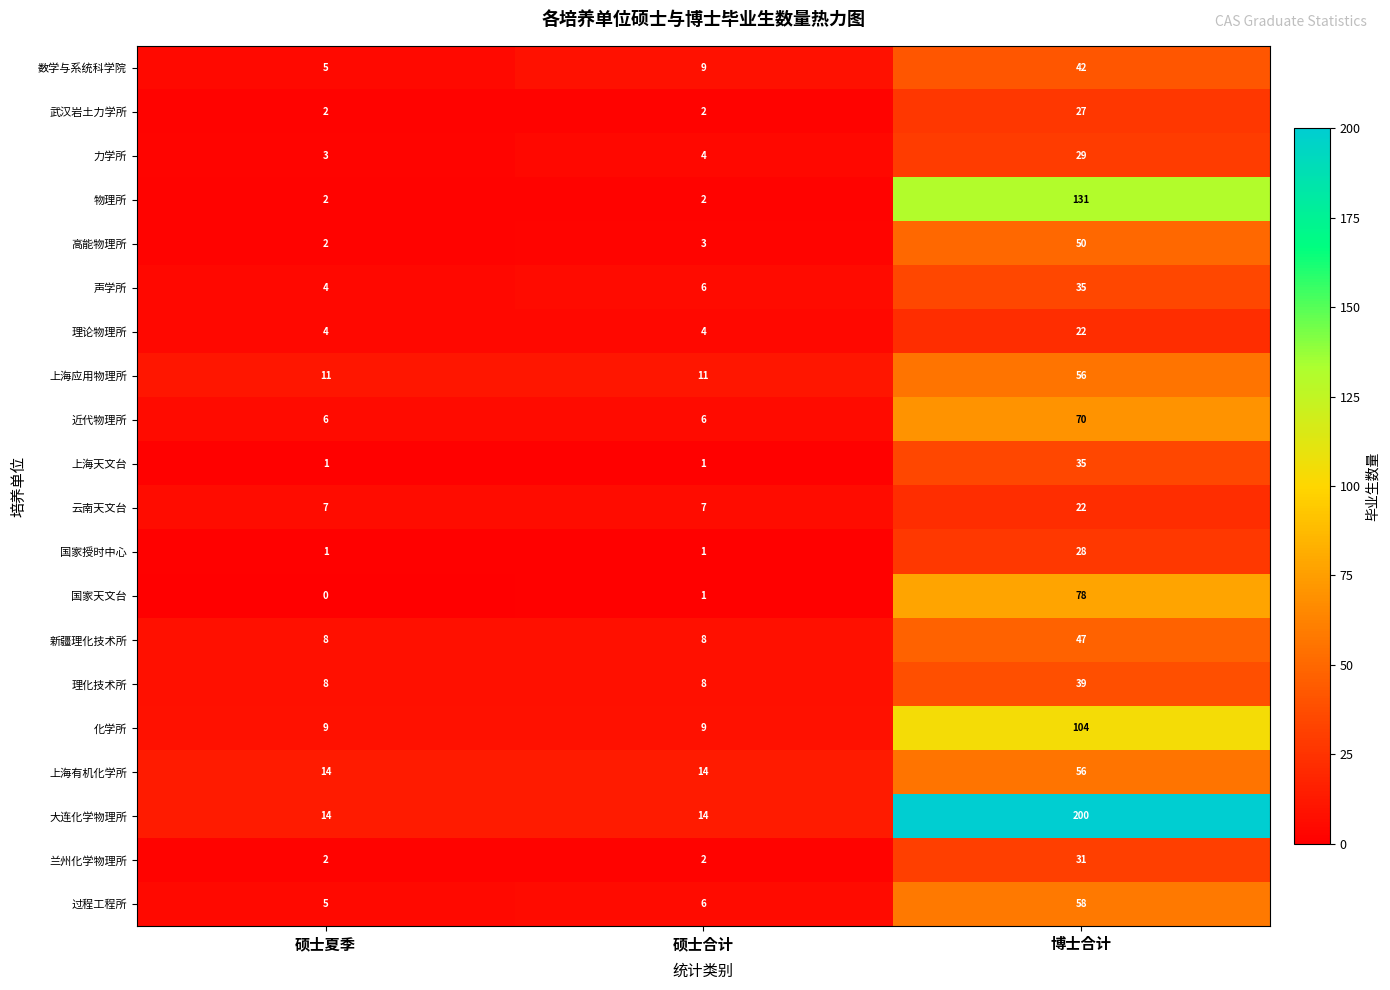

What is the total value across all series at 博士合计?

1160